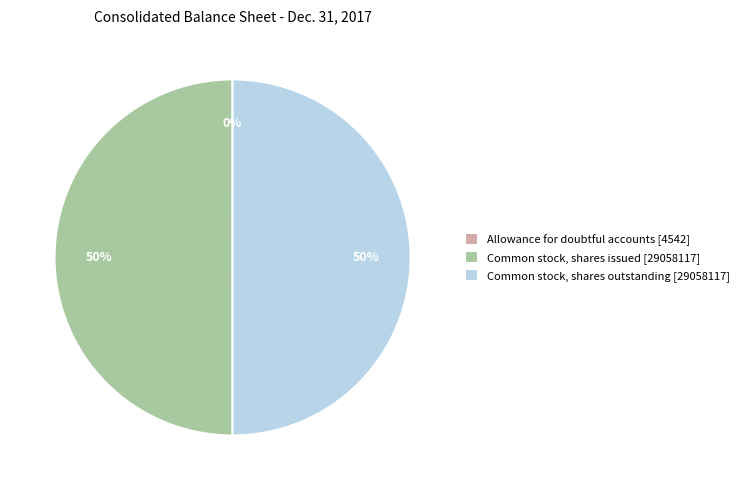

To the nearest percent, what is the difference between the largest and smallest slice percentages?

50%